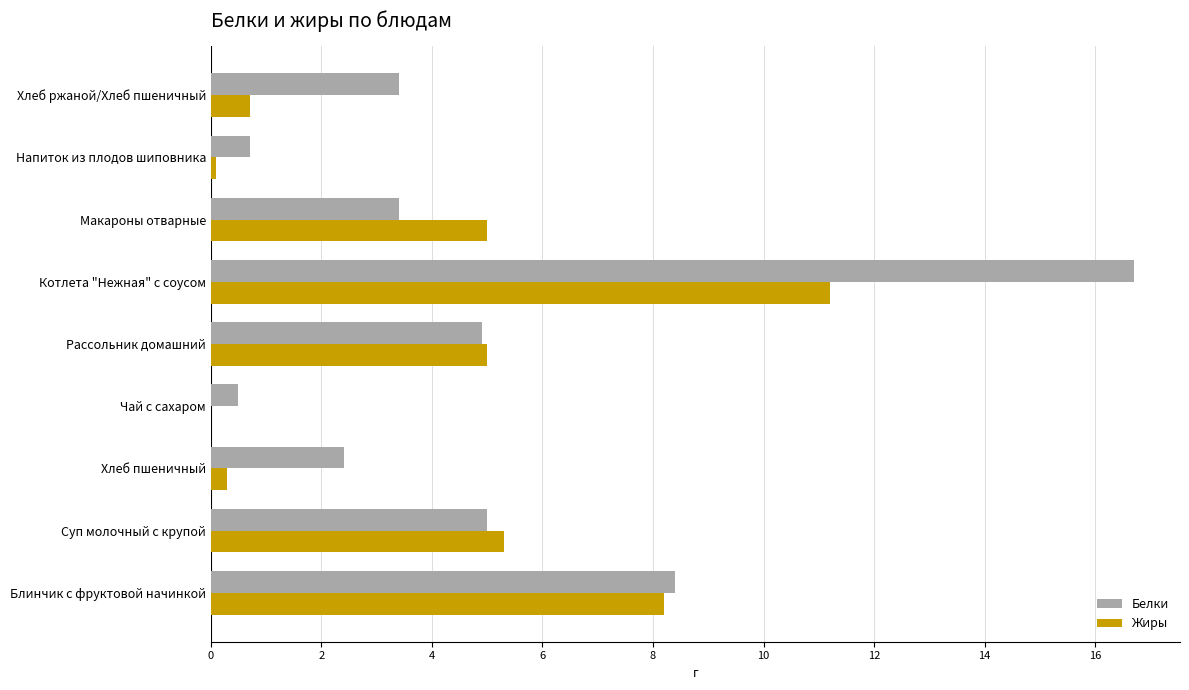

What is the sum of all Белки values?

45.4